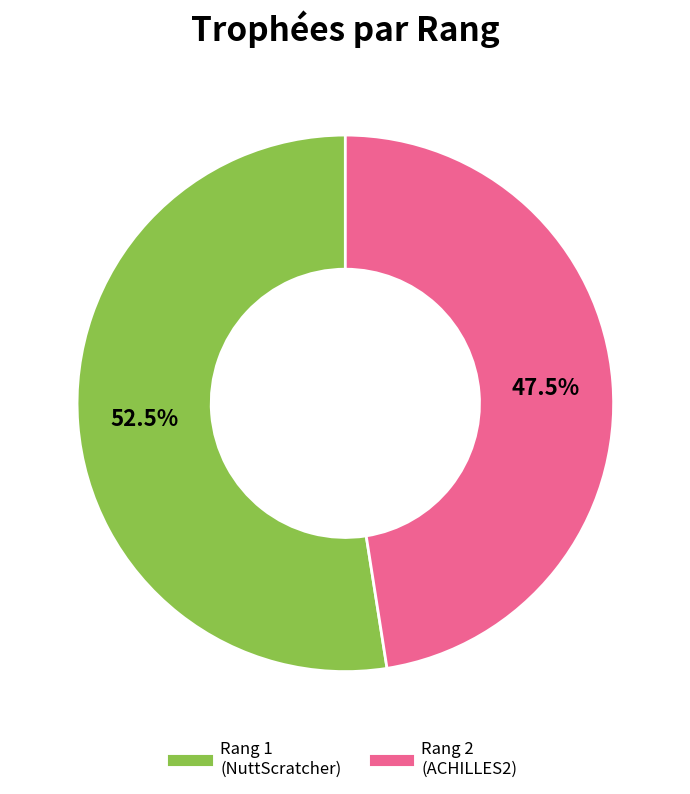

Does any single category account for the majority?

Yes